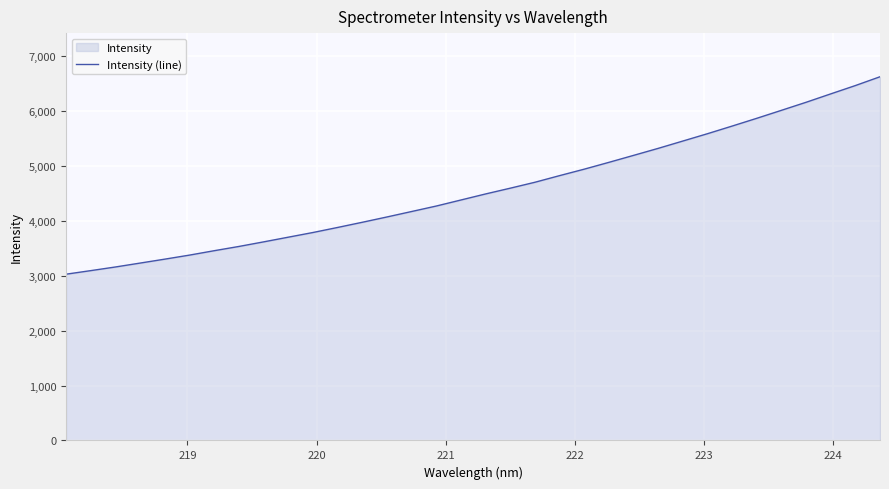

What is the difference between the maximum and minimum values?

3595.2